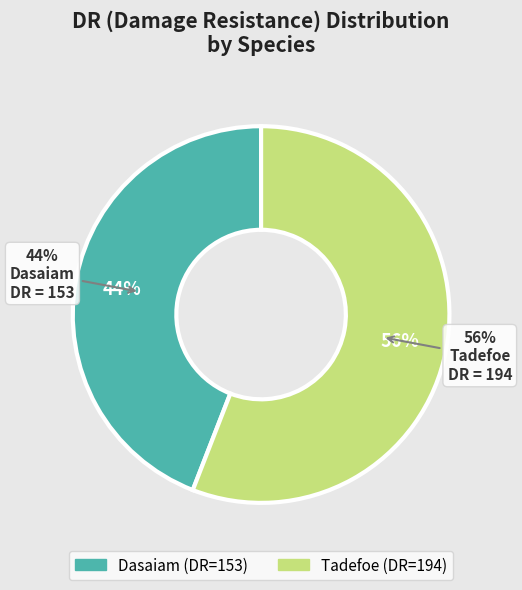

Rank the categories by value from lowest to highest.

Dasaiam, Tadefoe